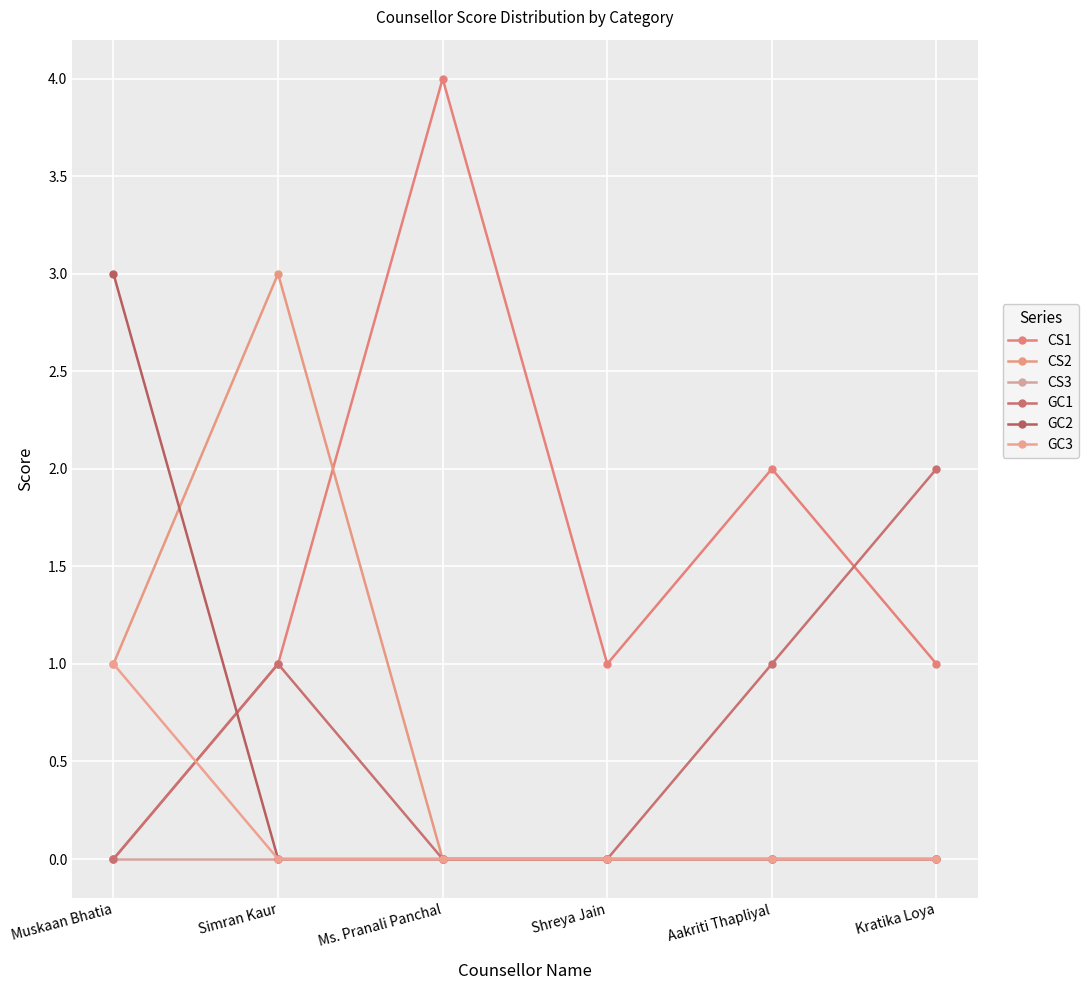

What position from the right is Kratika Loya?

1